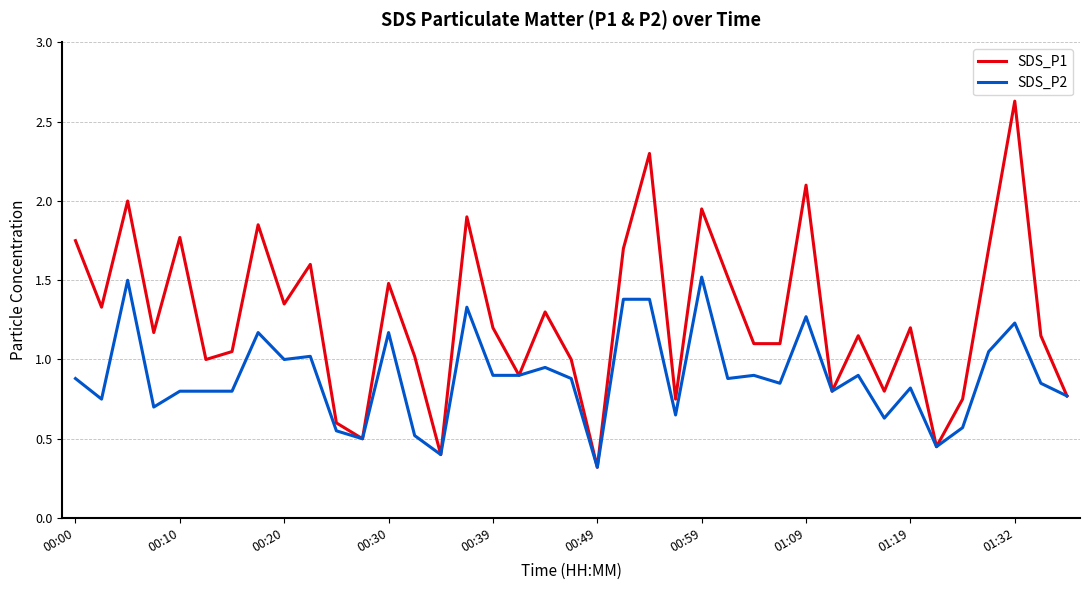

True or false: SDS_P1 has more than 1 points higher than both neighbors.

True